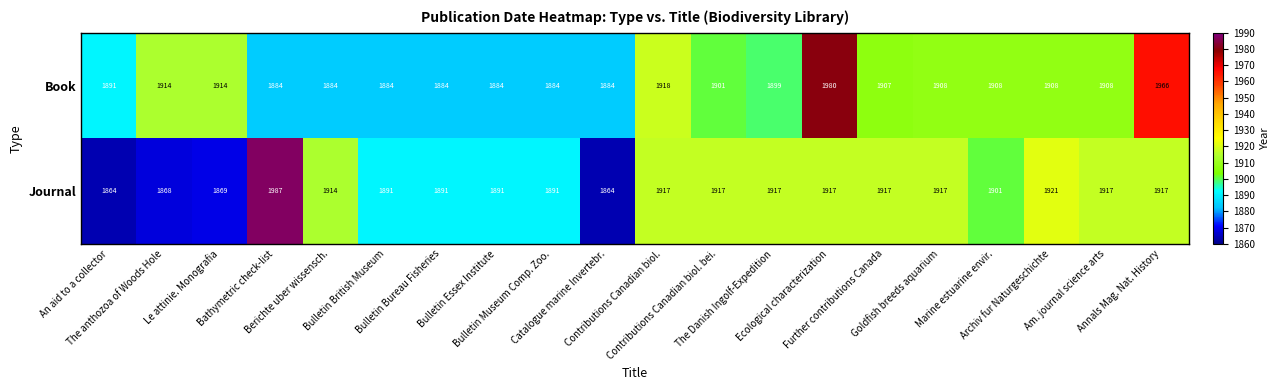

List the series in order of their overall mean, highest first.

Book, Journal